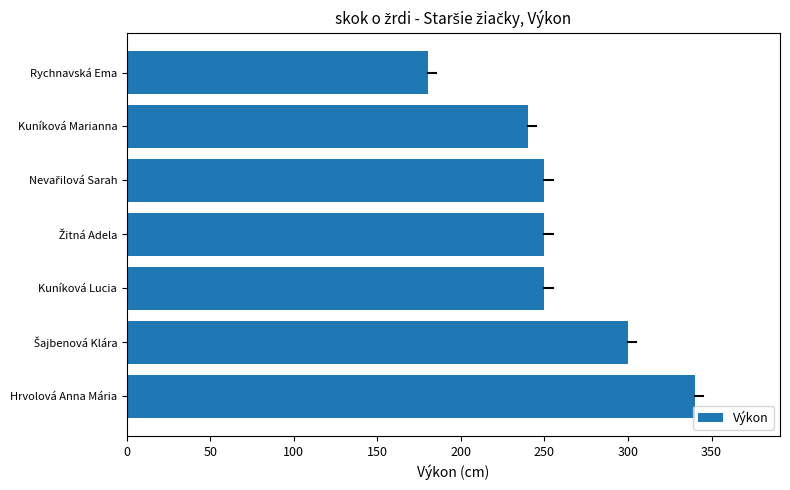

Are the bars horizontal?

Yes